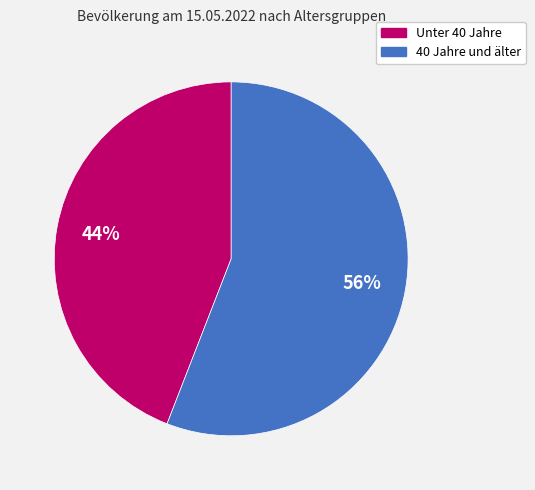

Is there a majority slice in this chart?

Yes